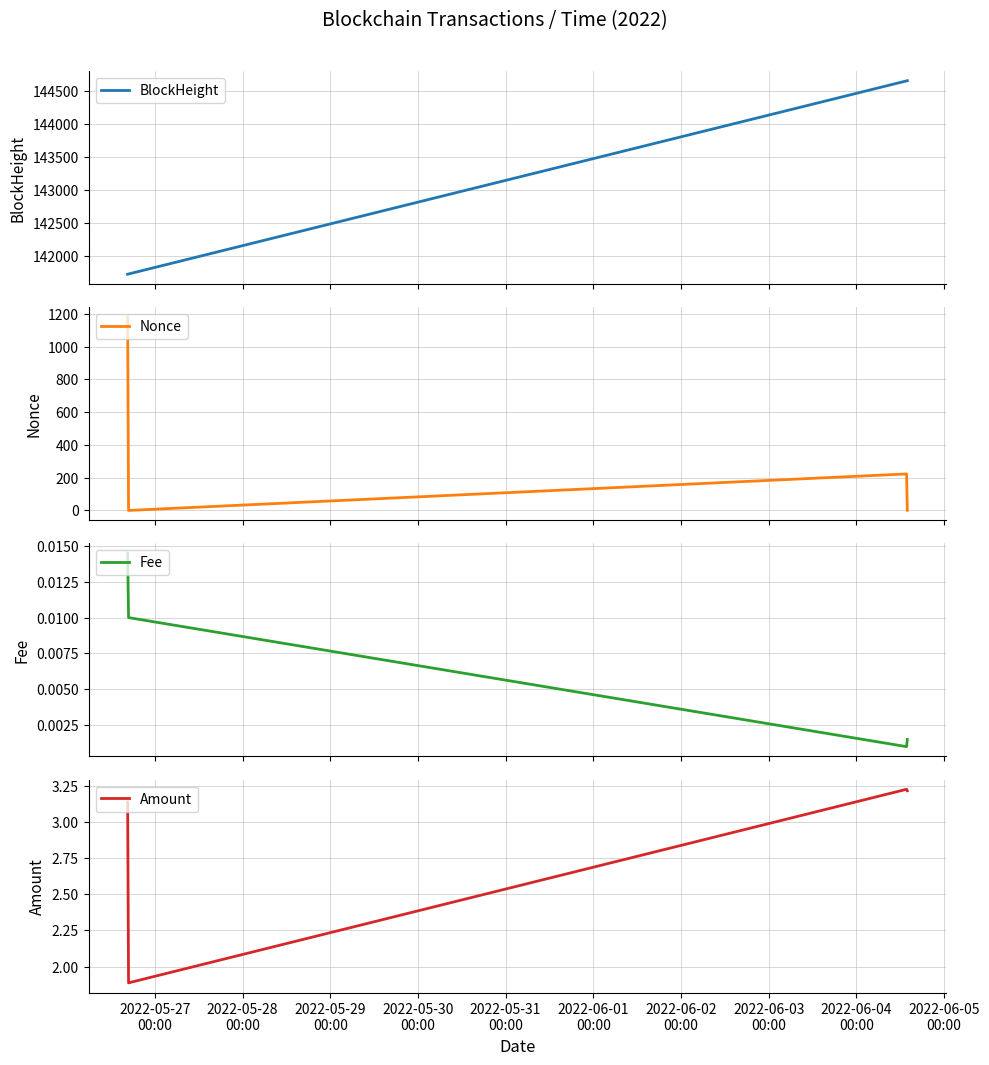

Which series has the widest spread of values?

BlockHeight